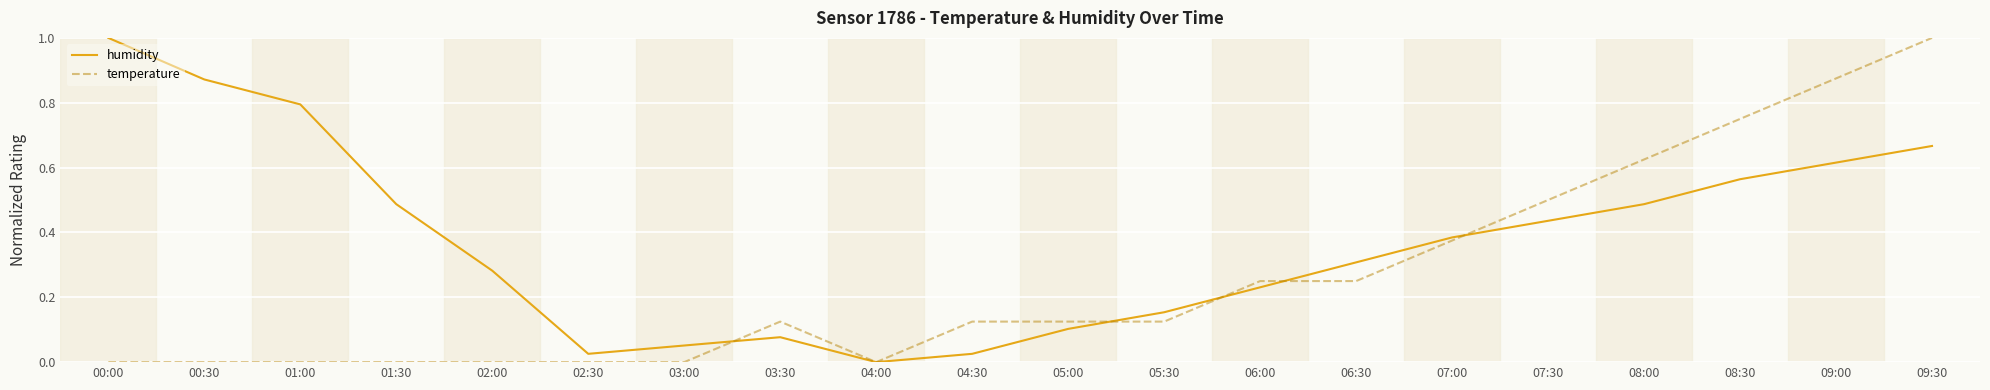

Rank the series by their average value, from lowest to highest.

temperature, humidity